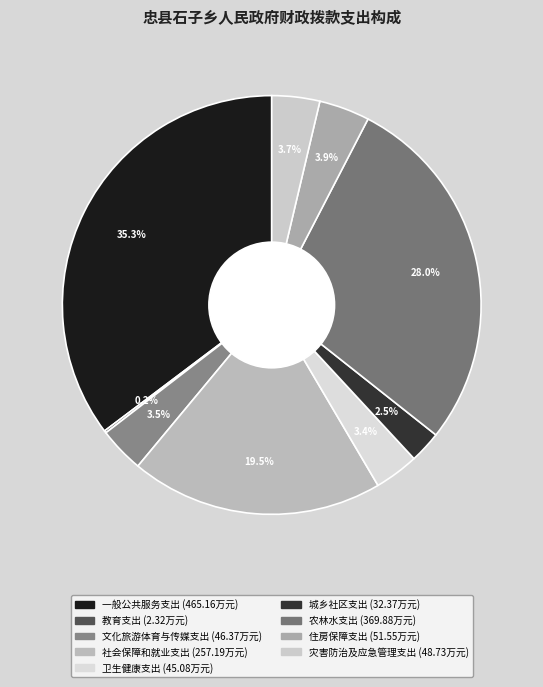

Rank the categories by value from lowest to highest.

教育支出, 城乡社区支出, 卫生健康支出, 文化旅游体育与传媒支出, 灾害防治及应急管理支出, 住房保障支出, 社会保障和就业支出, 农林水支出, 一般公共服务支出